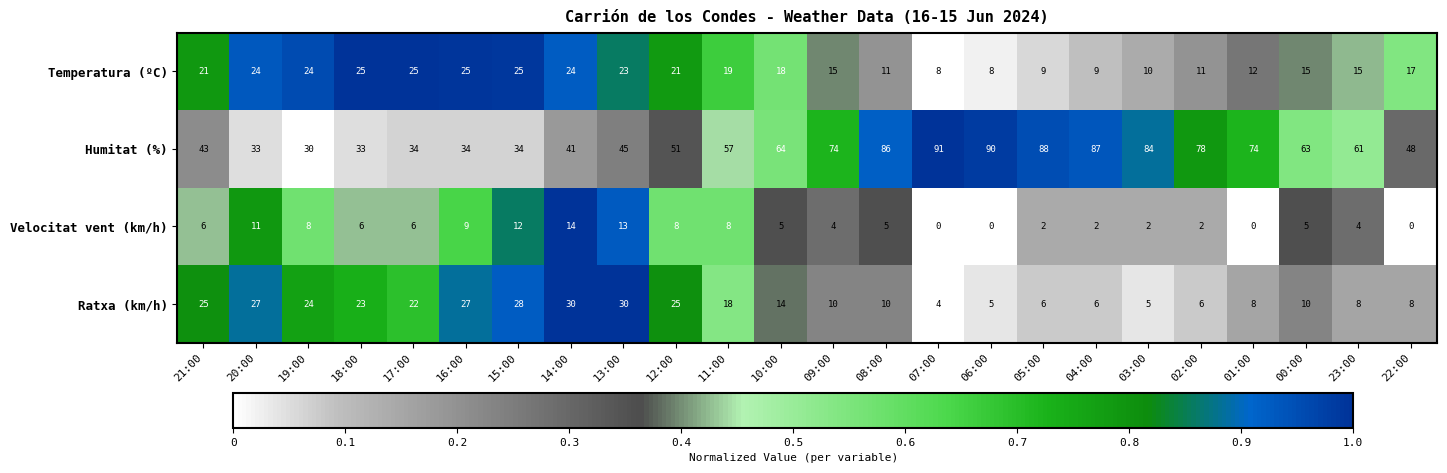

Between 17:00 and 11:00, which series saw the biggest shift?

Humitat (%)